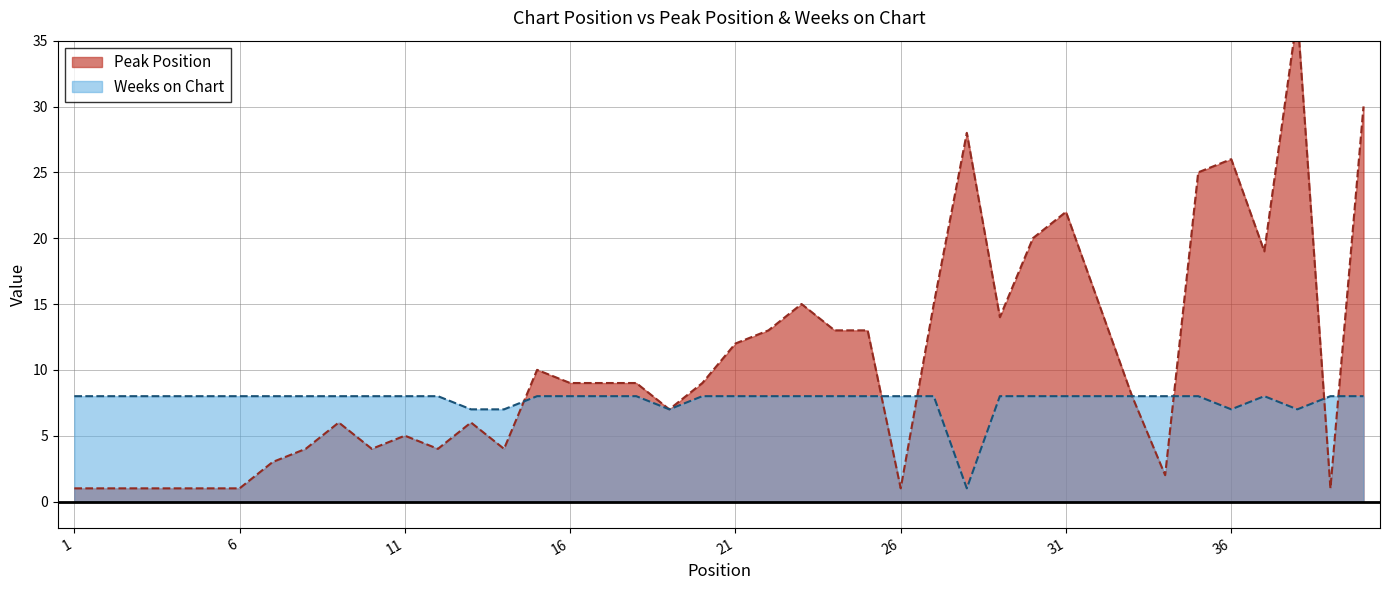

Read the Peak Position value at 7.

3